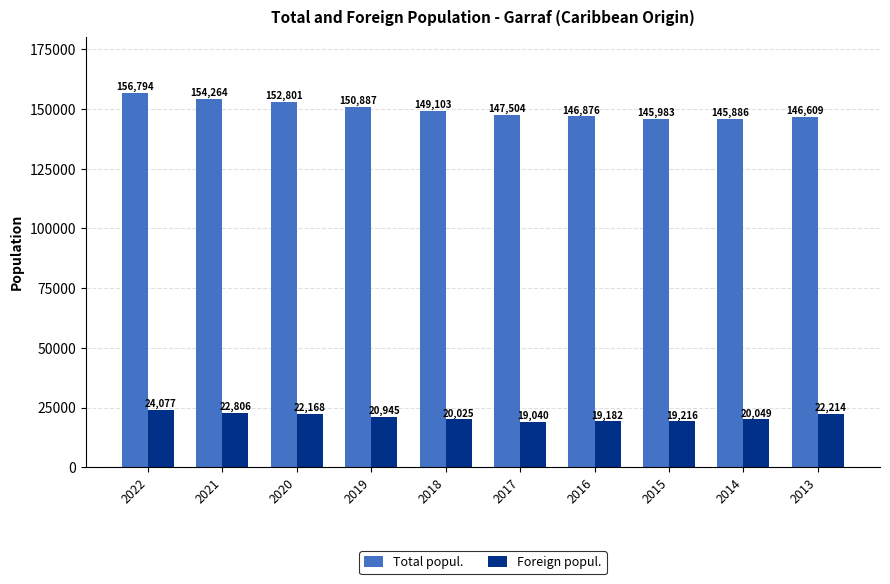

What is the maximum value for Total popul.?

156794